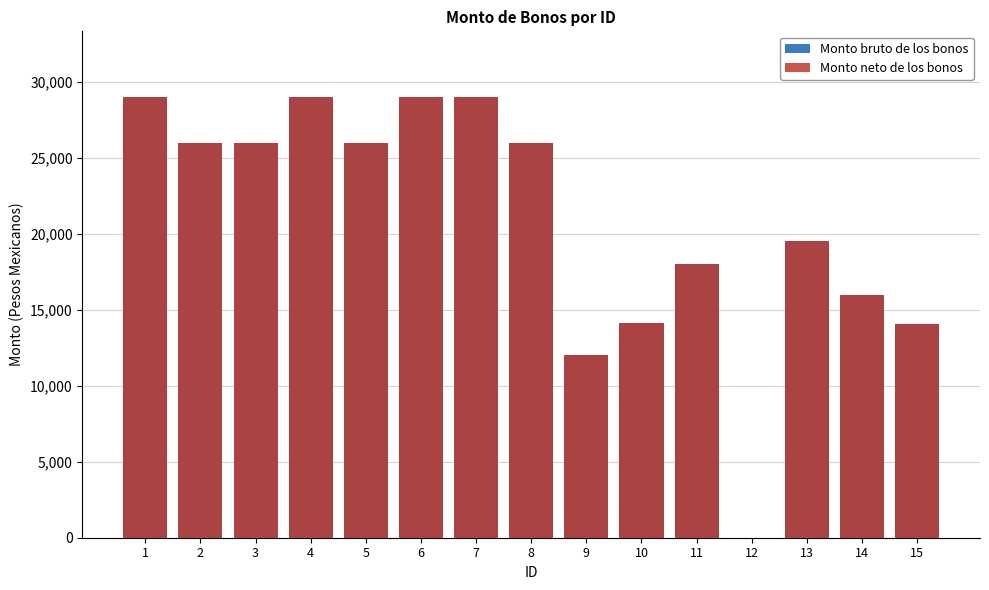

What are all the series names shown in the legend?

Monto bruto de los bonos, Monto neto de los bonos